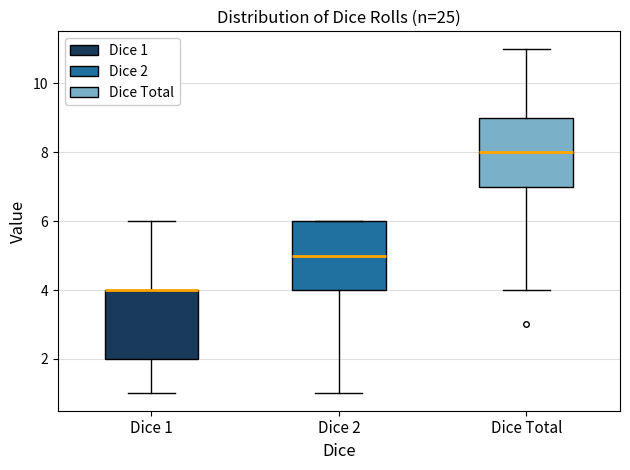

Reading left to right, transcribe this box plot: for each box, give where its median line is, the range the box spans, and where its two whiskers end, as read against the y-axis. The values are not printed on the chart, so give them approximately, as read against the axis.

Dice 1: median 4 (drawn on the box's upper edge), box 2 to 4, whiskers 1 to 6
Dice 2: median 5, box 4 to 6, whiskers 1 to 6
Dice Total: median 8, box 7 to 9, whiskers 4 to 11